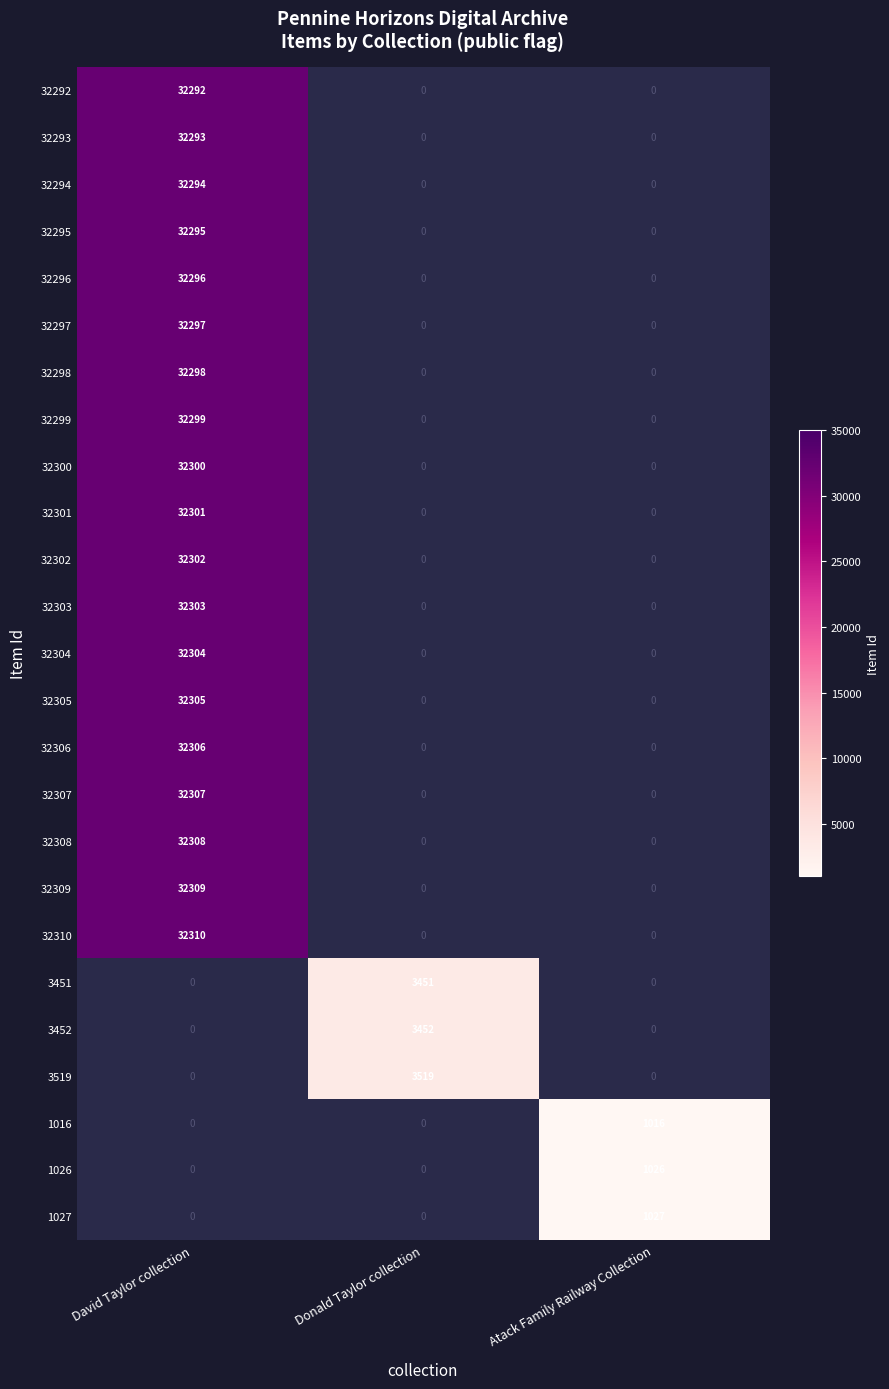

How many categories are shown in the chart?

3